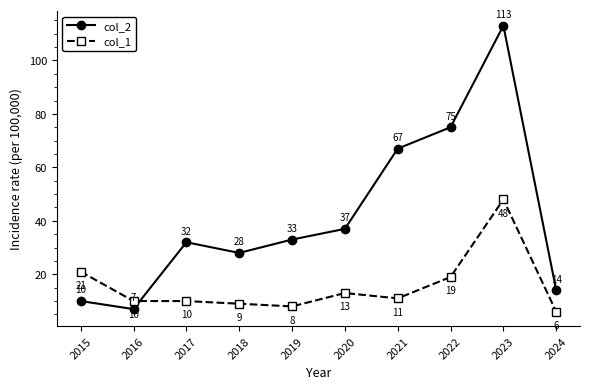

Rank the series by their average value, from lowest to highest.

col_1, col_2